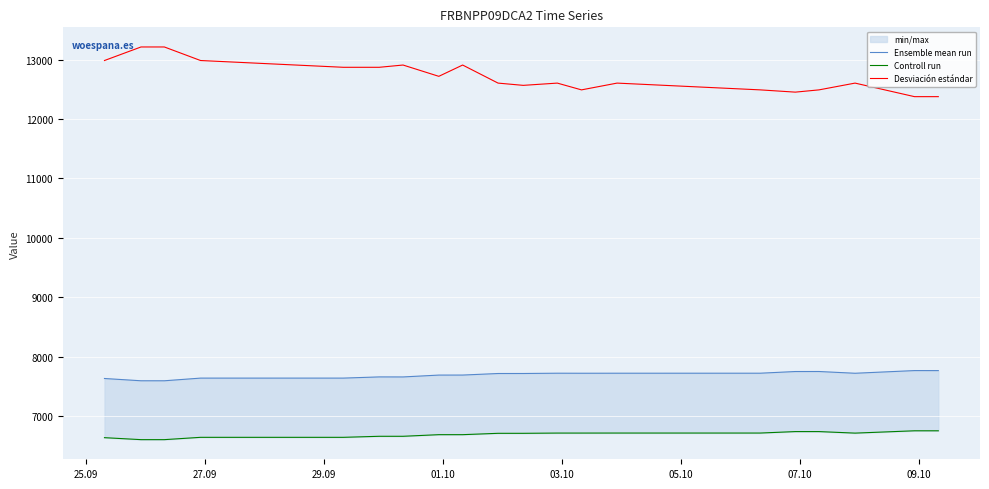

What is the value of the Ensemble mean run point at the 14th from the left?

7659.7